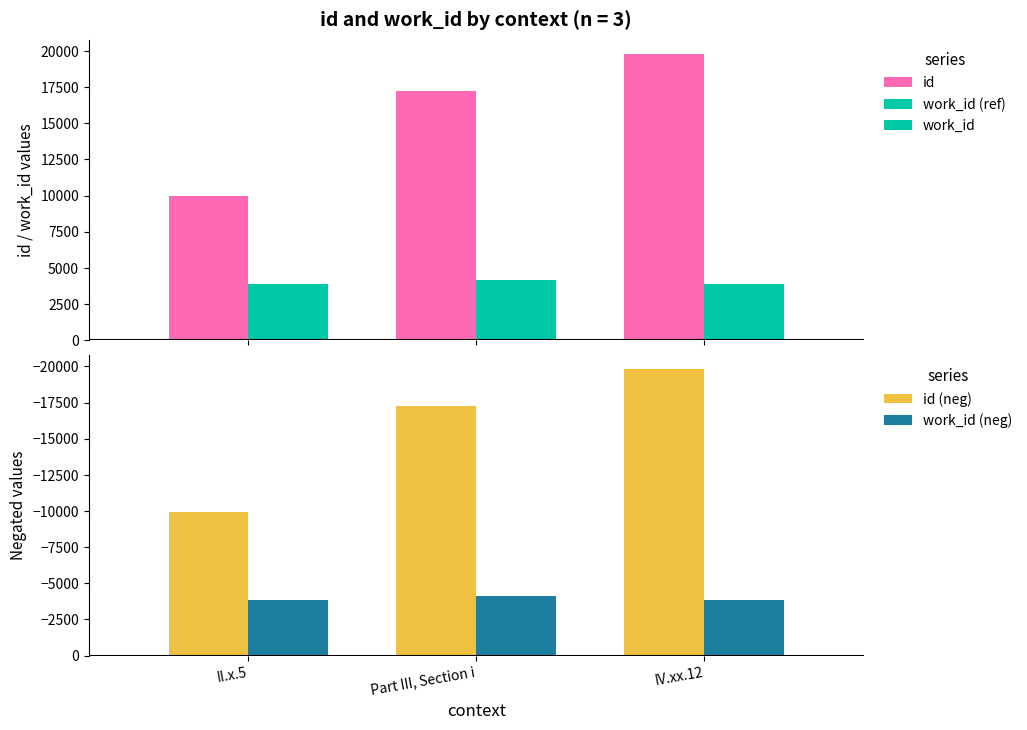

Rank the series by their maximum value, from lowest to highest.

id (neg), work_id (neg), work_id (ref), work_id, id